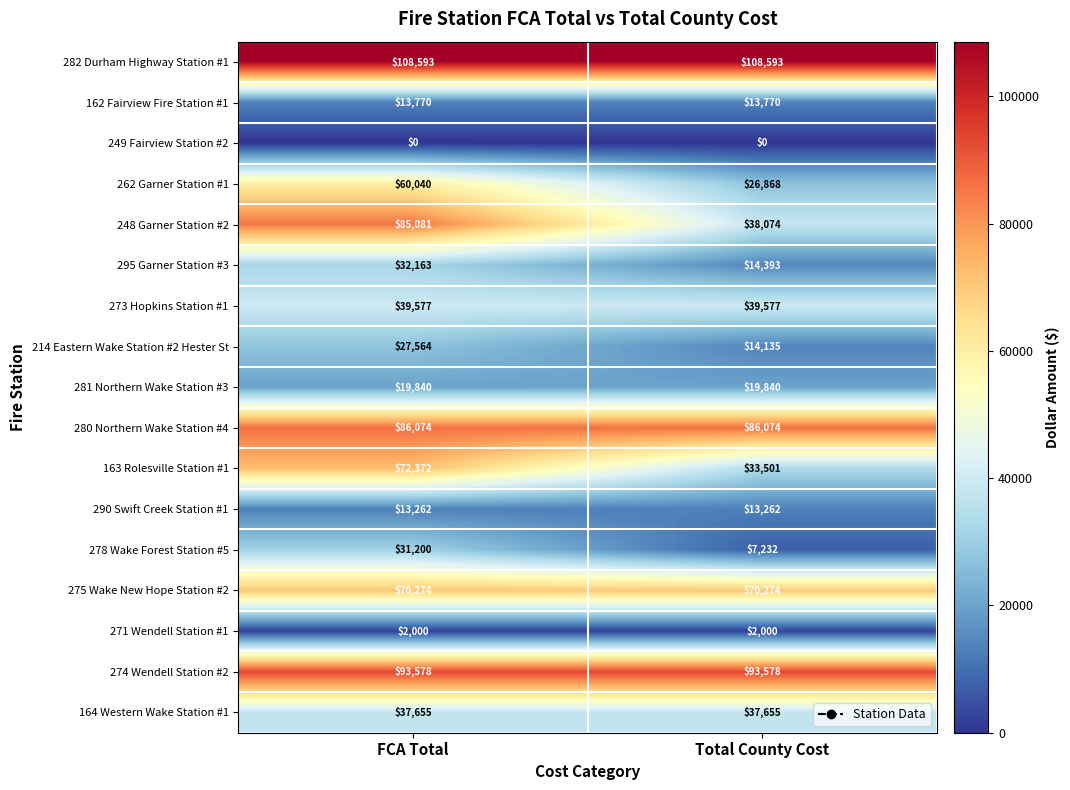

At which category is the sum across all series the highest?

FCA Total